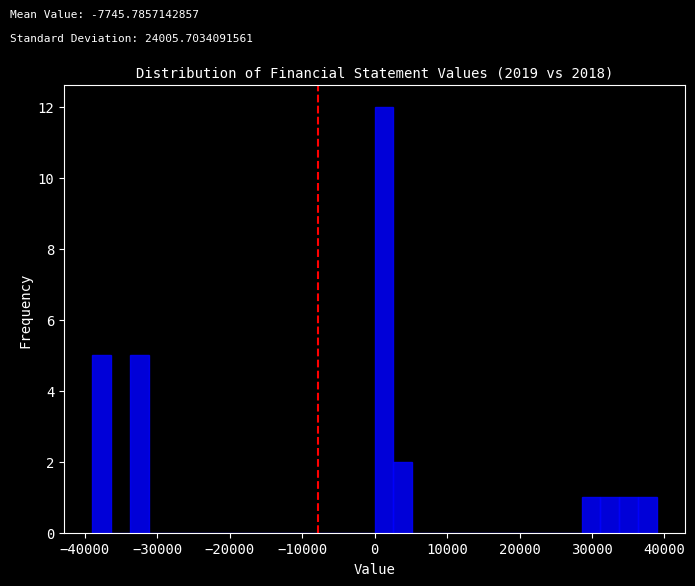

Around what value on the x-axis is the tallest bar? Give the approximate position of its centre, as read against the axis.

1000